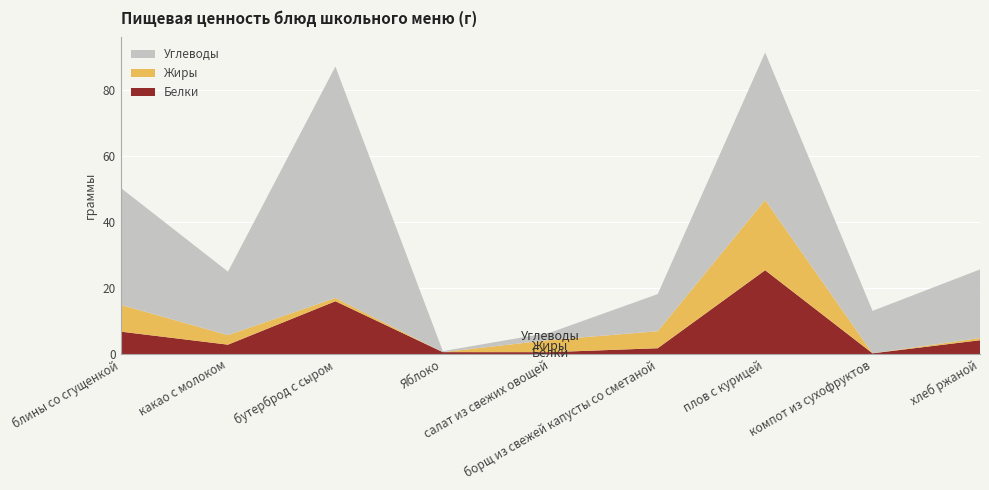

Reading left to right, what are all the values shown in this chart?

Белки: 6.8	2.9	16.0	0.6	0.6	1.8	25.4	0.2	4.2
Жиры: 8.1	2.9	1.0	0.0	3.7	5.1	21.2	0.0	0.7
Углеводы: 35.4	19.2	70.0	0.3	2.2	11.2	44.6	12.8	20.8